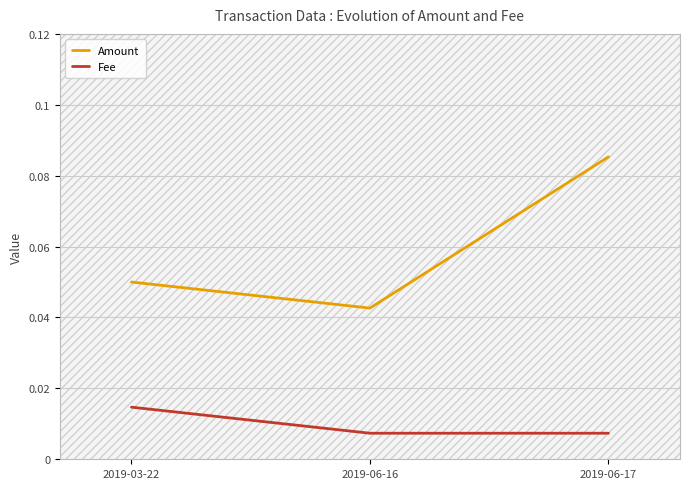

Which series has the largest total across all categories?

Amount